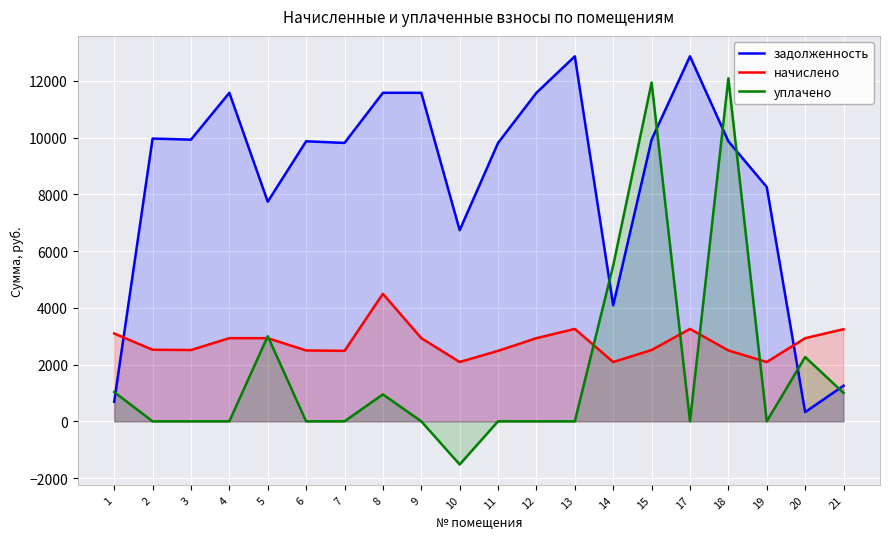

Which series has the largest total across all categories?

задолженность